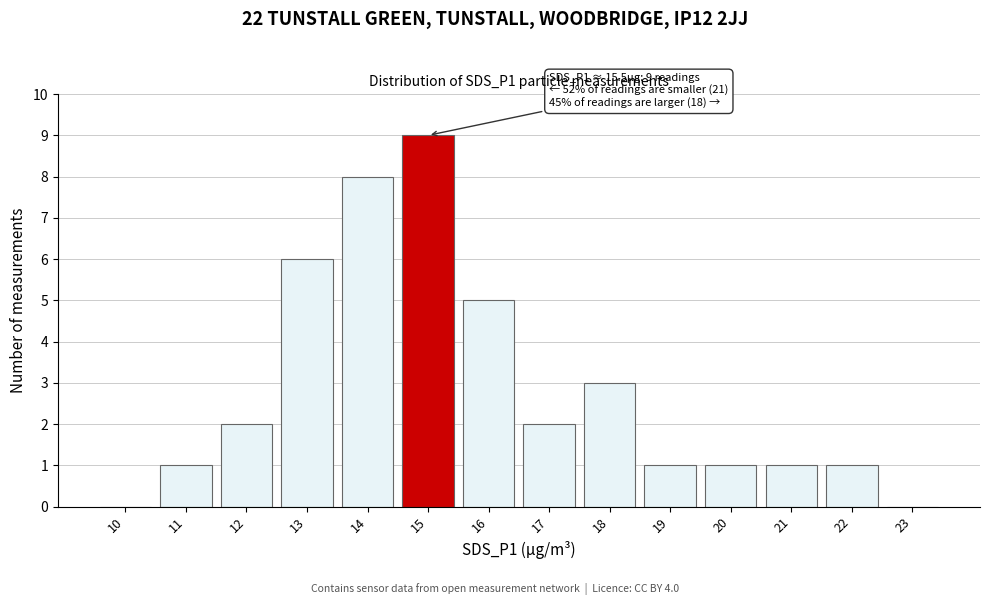

Reading left to right, list all the values displayed in this chart.

10=0	11=1	12=2	13=6	14=8	15=9	16=5	17=2	18=3	19=1	20=1	21=1	22=1	23=0